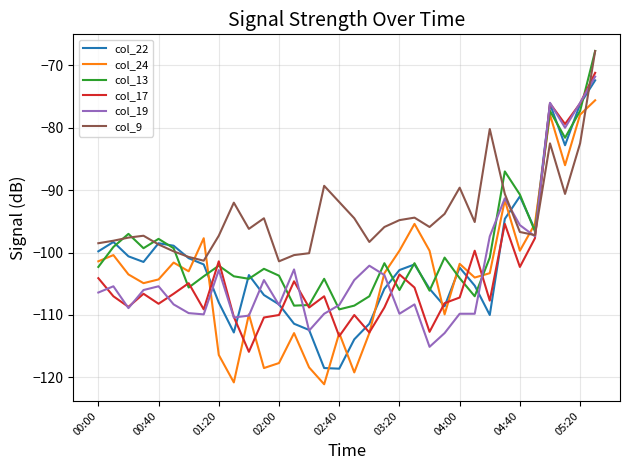

What is the difference between the second highest and second lowest values in the col_19 series?

36.9